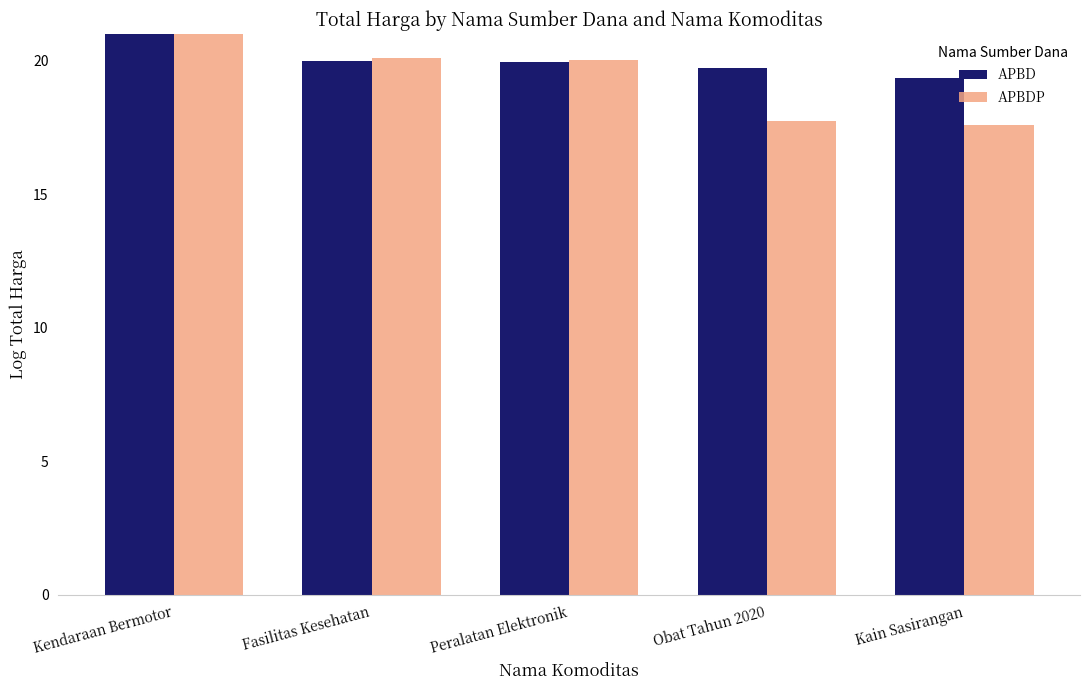

Rank the series by their maximum value, from lowest to highest.

APBDP, APBD